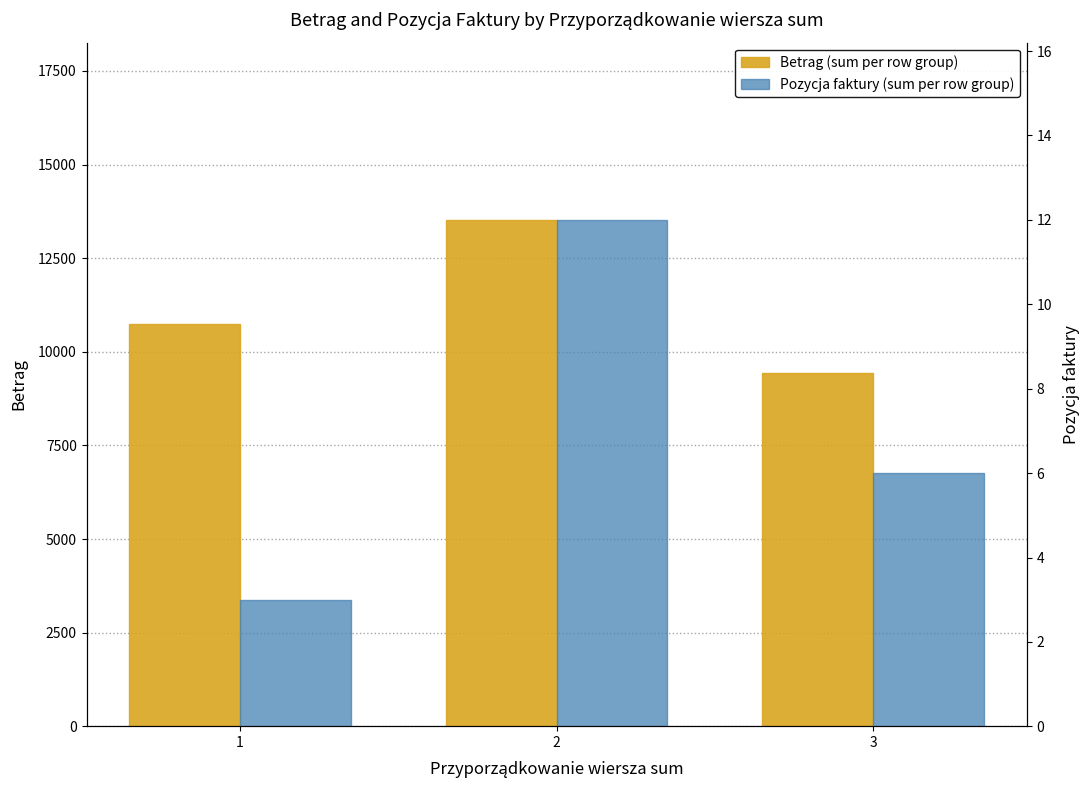

Read the Pozycja faktury (sum per row group) value at 2.

12.0